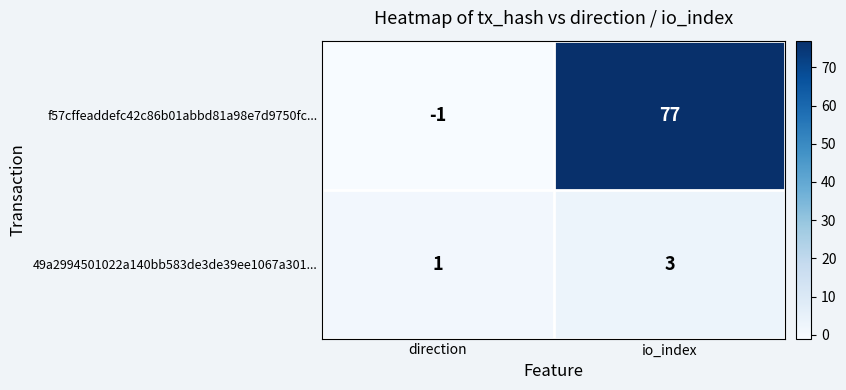

The value of 49a2994501022a140bb583de3de39ee1067a301... at io_index is 3. True or false?

True